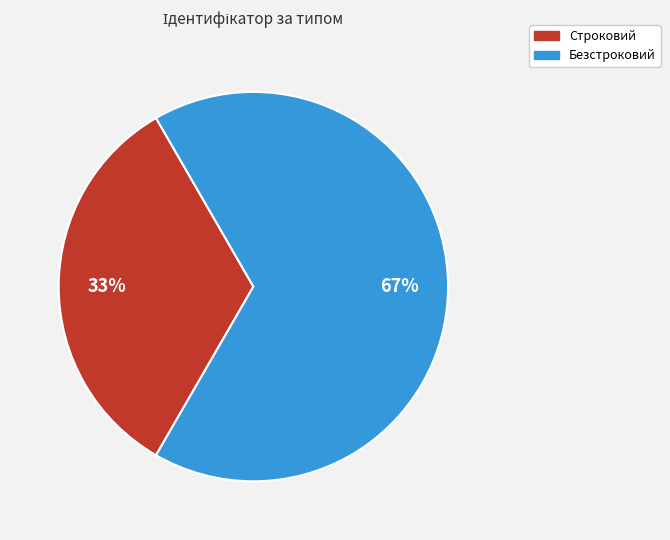

What percentage is the Безстроковий slice, to the nearest percent?

67%